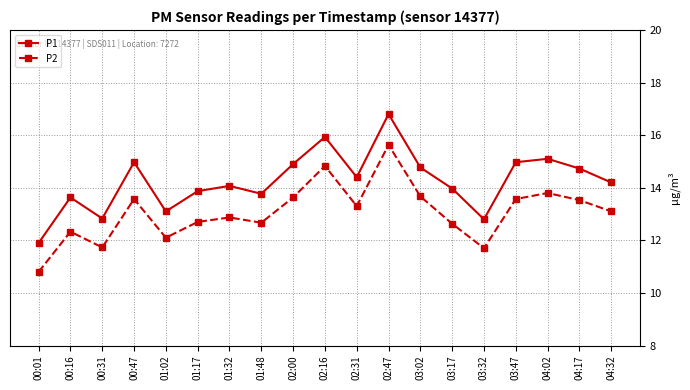

What position from the right is 03:02?

7